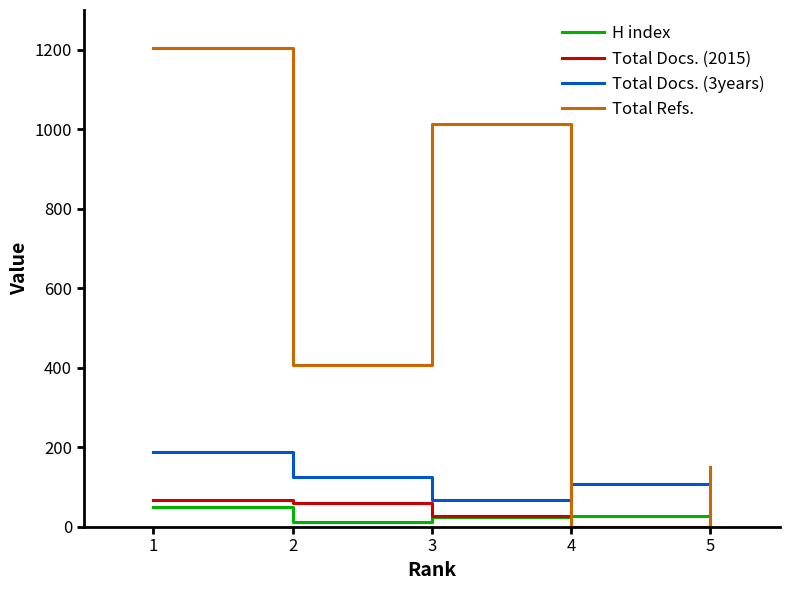

The Total Refs. series shows 406 at 2. True or false?

True